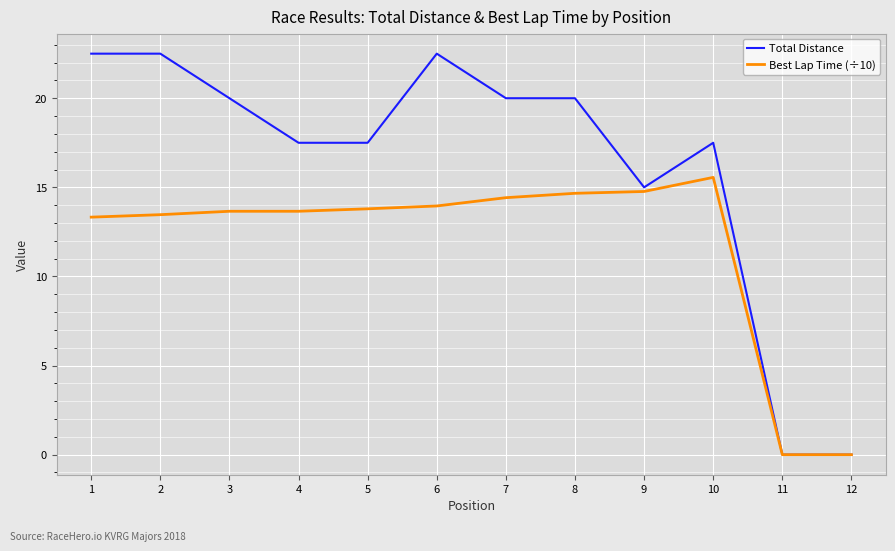

What is the maximum value shown in the chart?

22.5